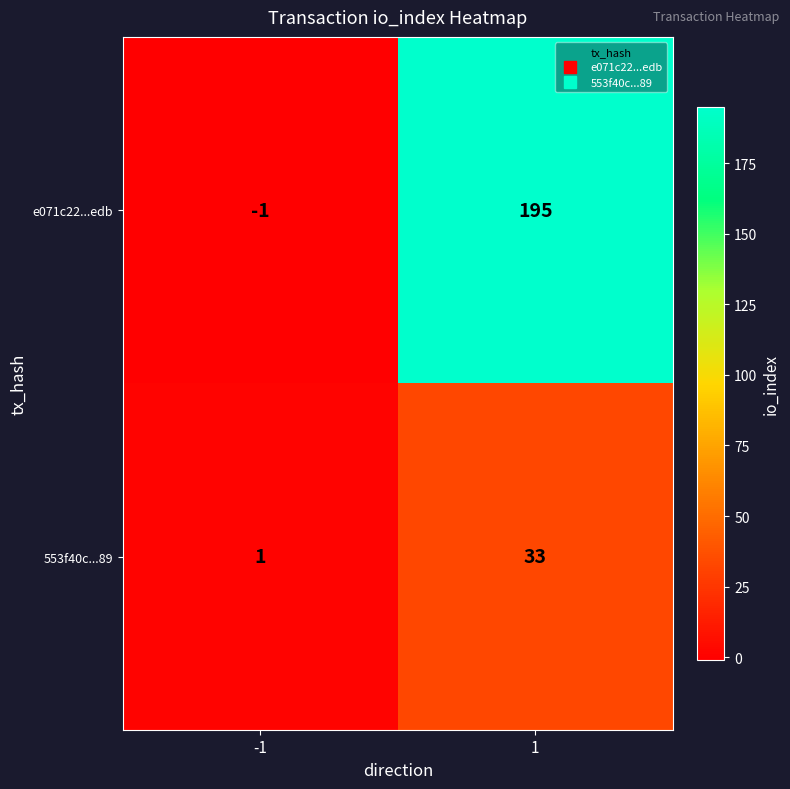

The value of e071c22...edb at -1 is 0. True or false?

False